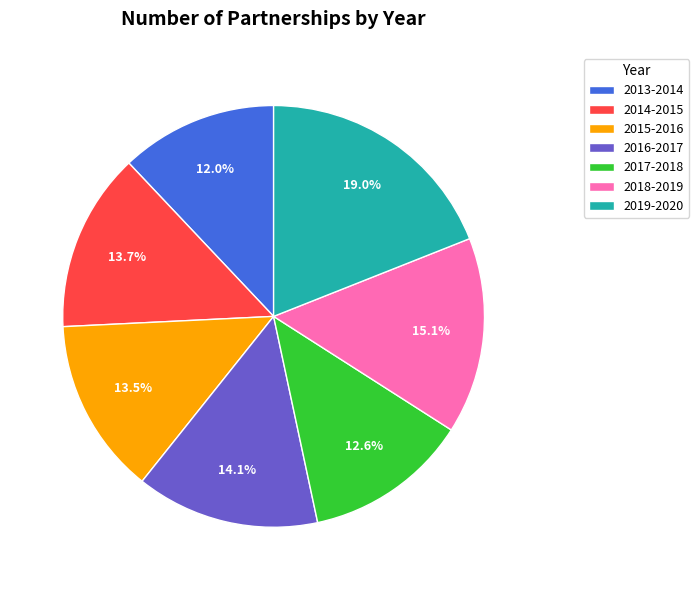

Combined, do 2017-2018 and 2016-2017 account for over 50%?

No